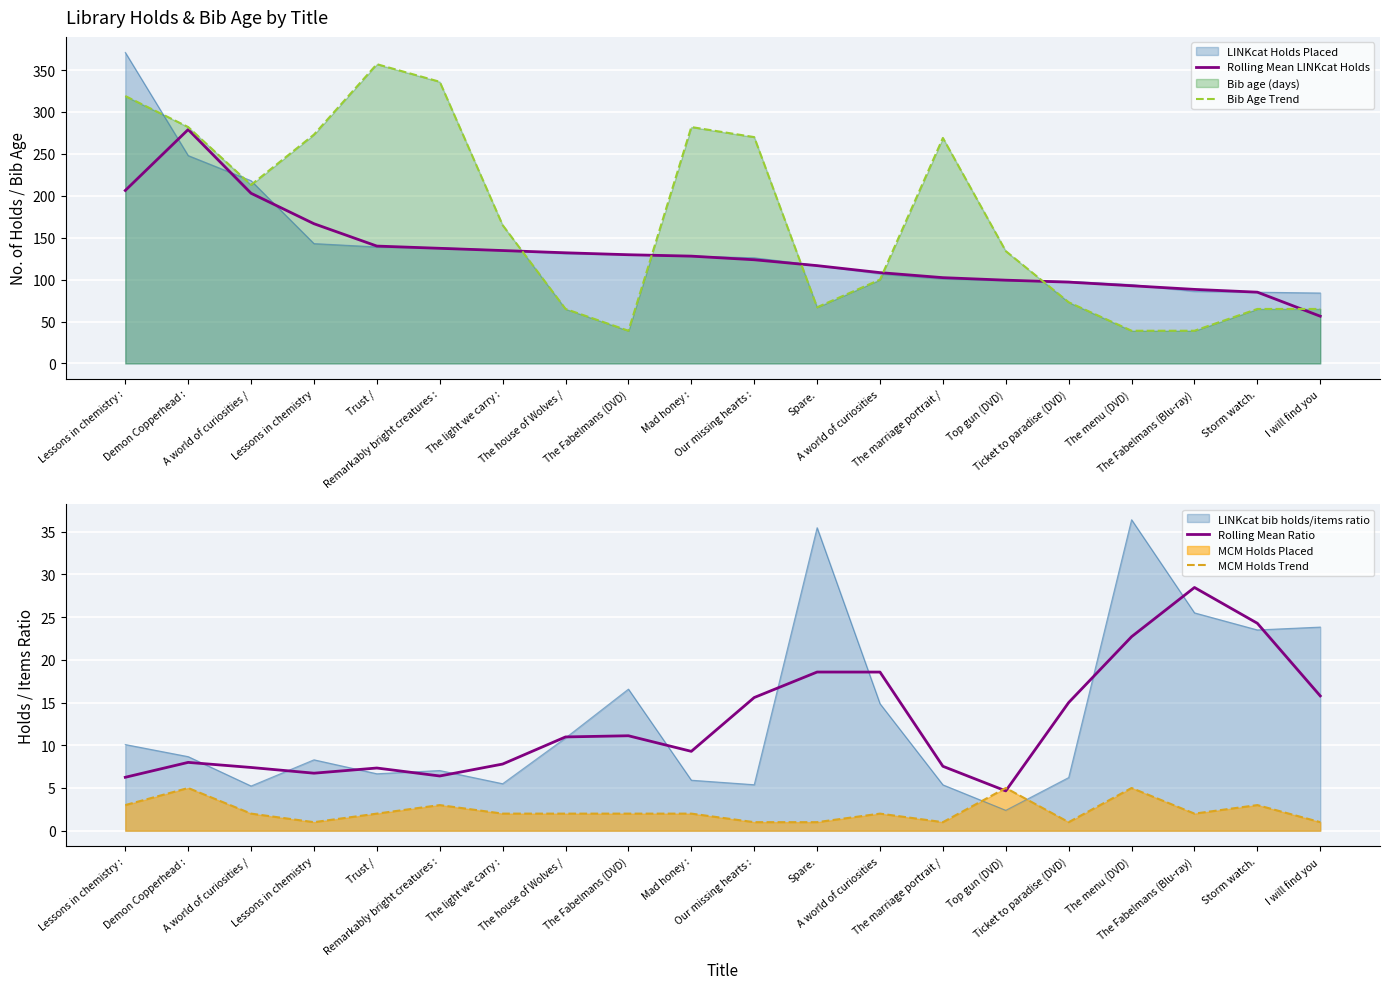

Is it true that Bib Age Trend equals 23.1 at The Fabelmans (Blu-ray)?

False